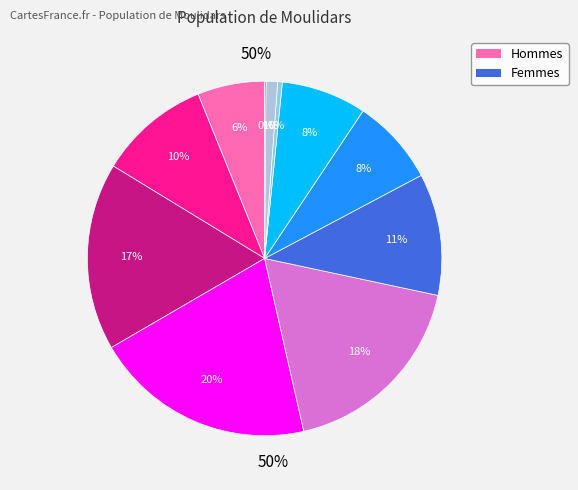

Is there any slice that represents more than half of the pie?

No